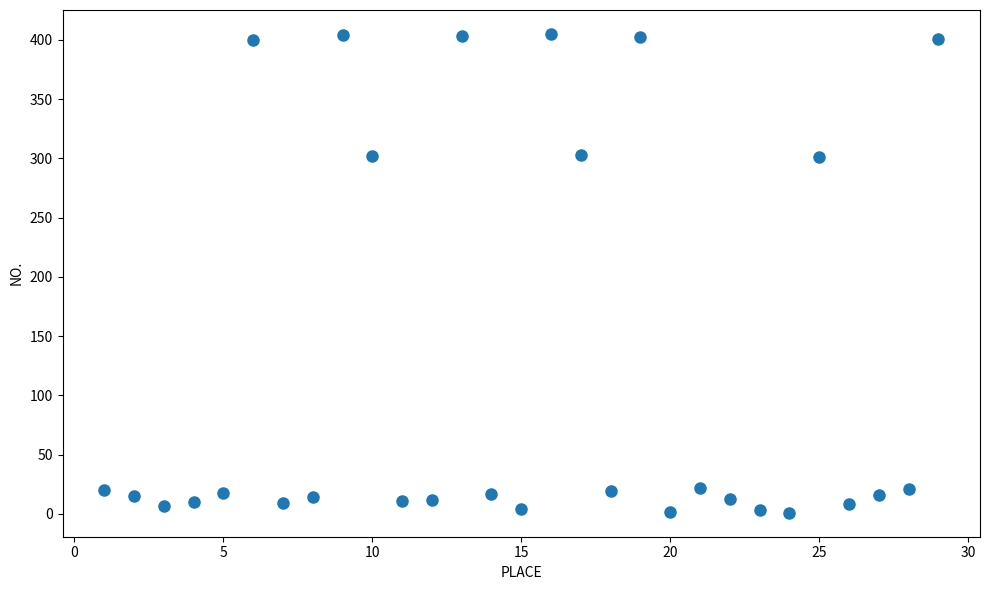

What is the range of X values (max minus min)?

28